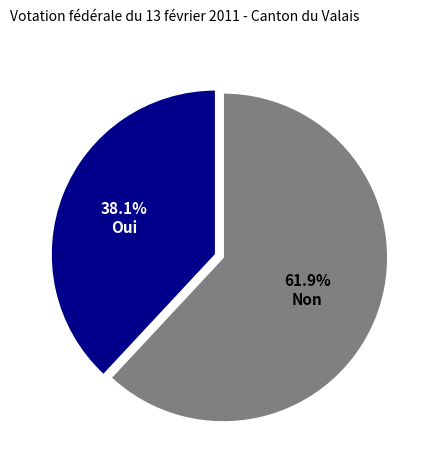

To the nearest percent, what is the difference between the largest and smallest slice percentages?

24%